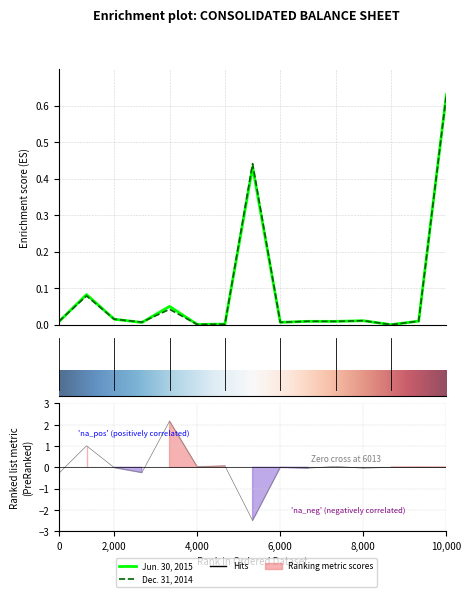

What is the sum of all Jun. 30, 2015 values?

1.3